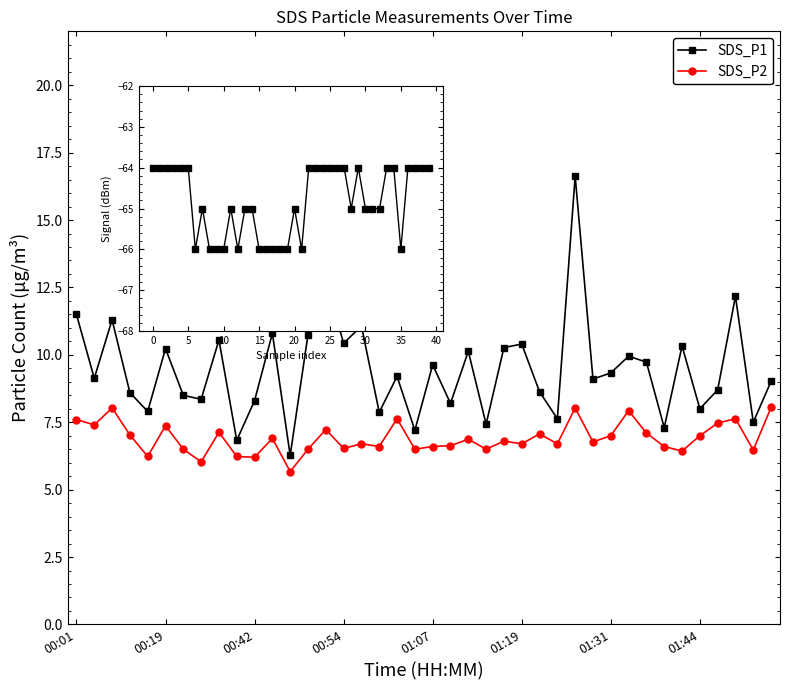

How many lines are shown in the chart?

3